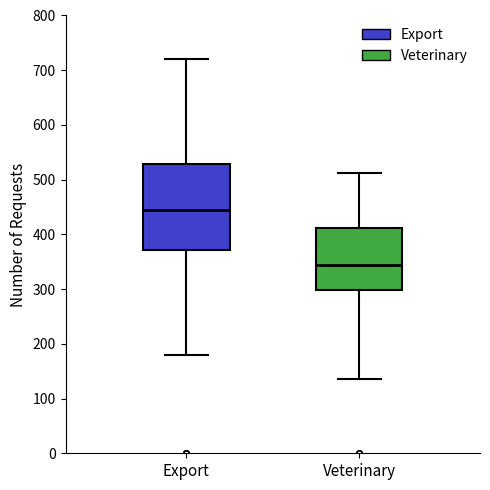

Reading left to right, read every box against the y-axis: the position of its median line, the range the box covers, and the ends of its whiskers. The values are not printed on the chart, so give them approximately, as read against the axis.

Export: median 450, box 370 to 530, whiskers 180 to 720
Veterinary: median 340, box 300 to 410, whiskers 140 to 510